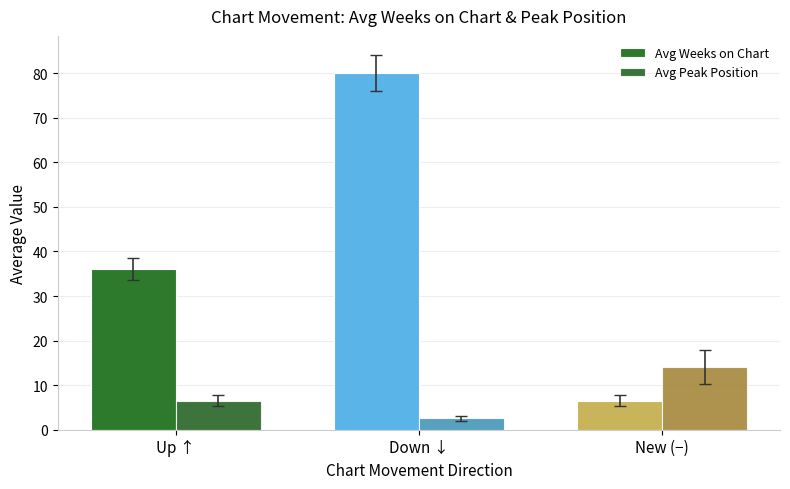

Which series has the largest range (max minus min)?

Avg Weeks on Chart